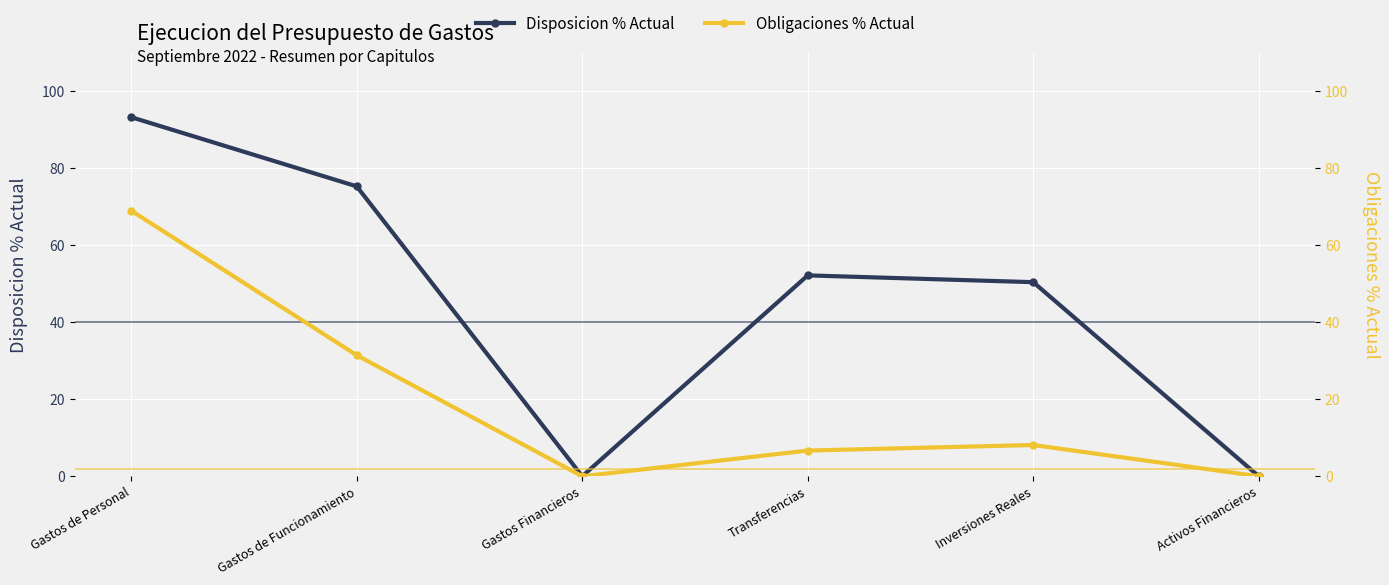

True or false: Disposicion % Actual and Obligaciones % Actual cross at least once.

False